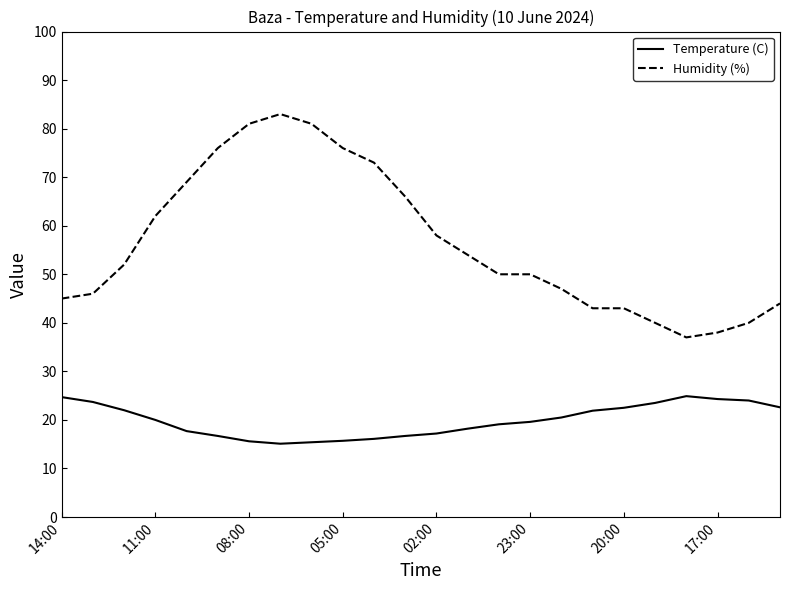

True or false: Temperature (C) and Humidity (%) intersect in this chart.

False